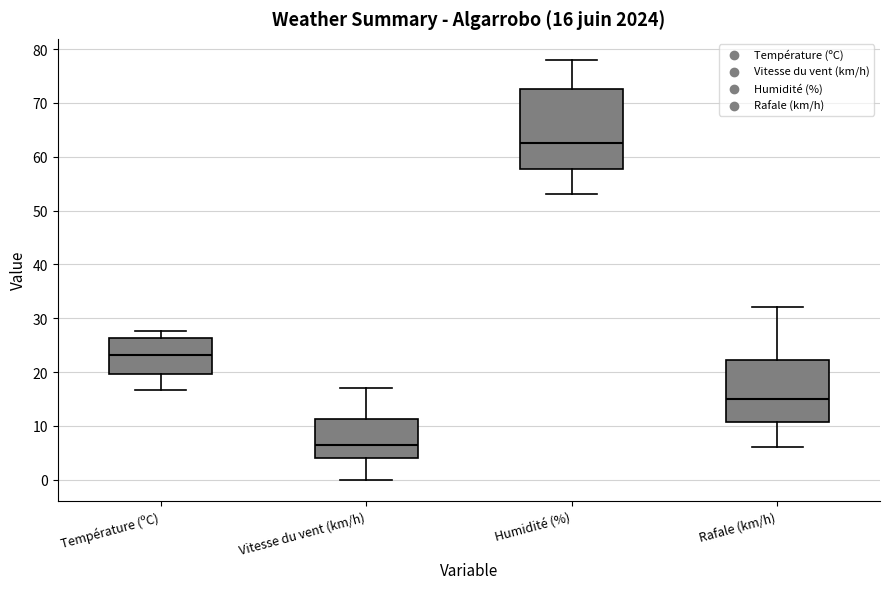

Which box's median line is the highest?

Humidité (%)